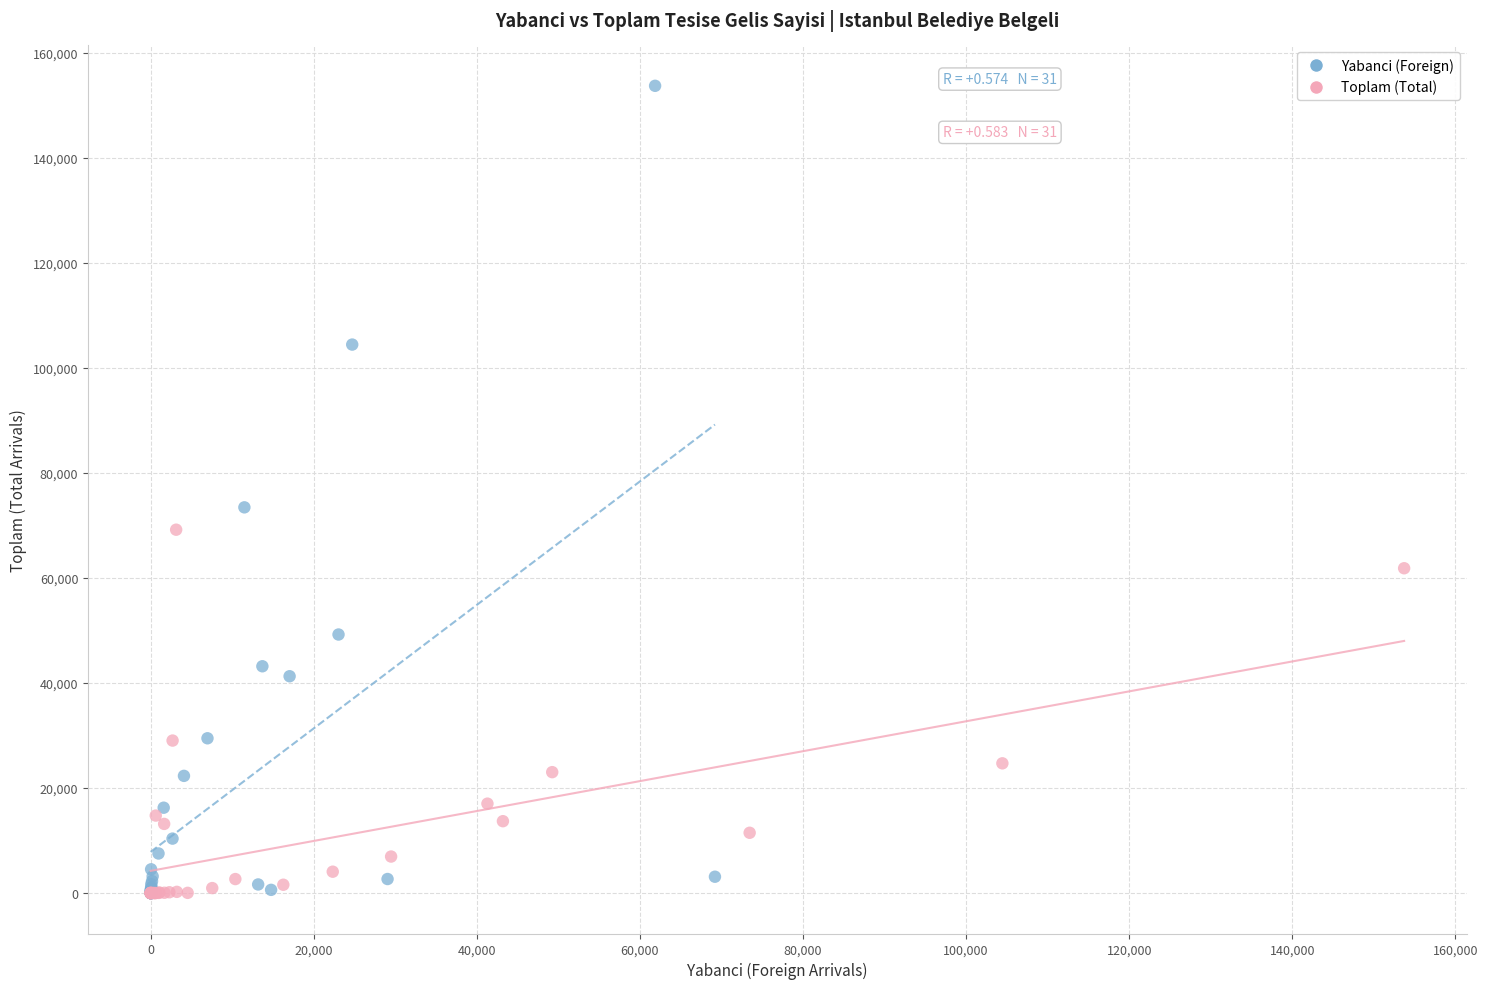

Which series has the largest Y range (max minus min)?

Yabanci (Foreign)